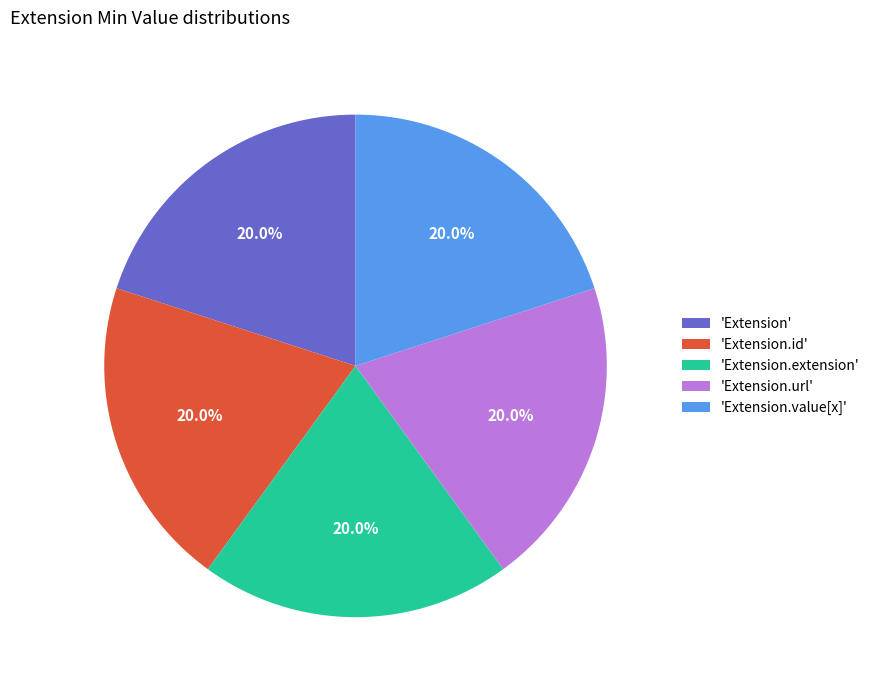

Count the number of slices in the pie.

5